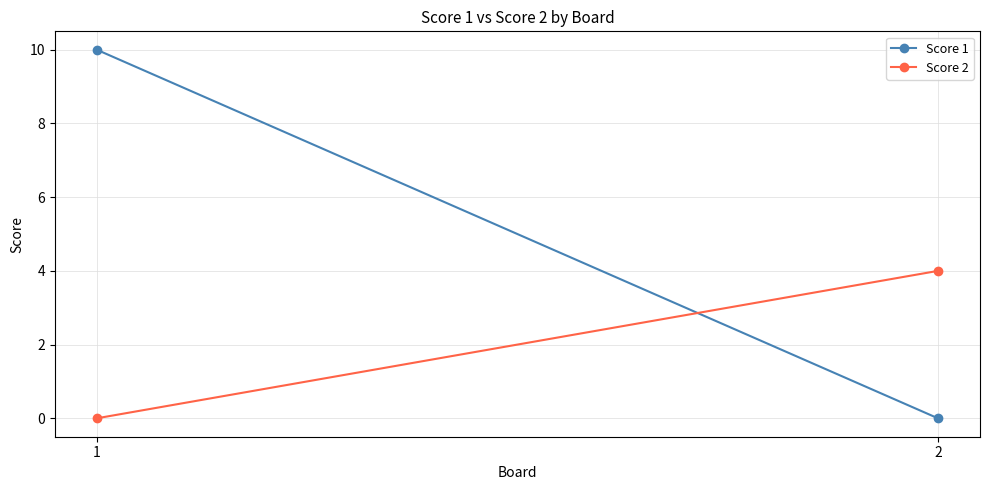

What is the difference between the Score 1 values at 1 and 2?

10